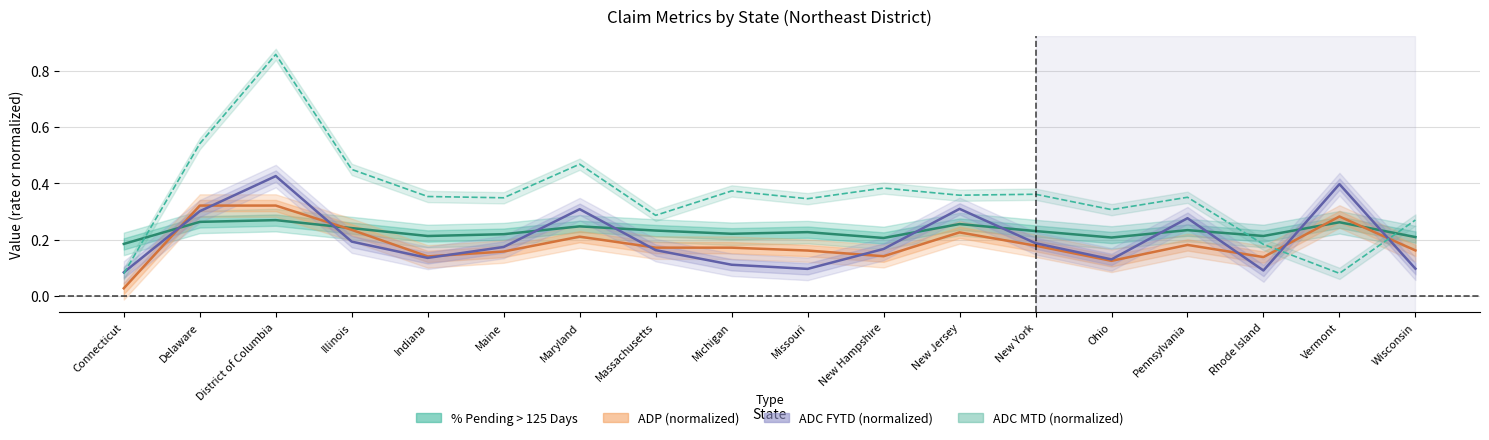

Which series ends up on top after the final intersection of ADP and ADC MTD?

ADC MTD